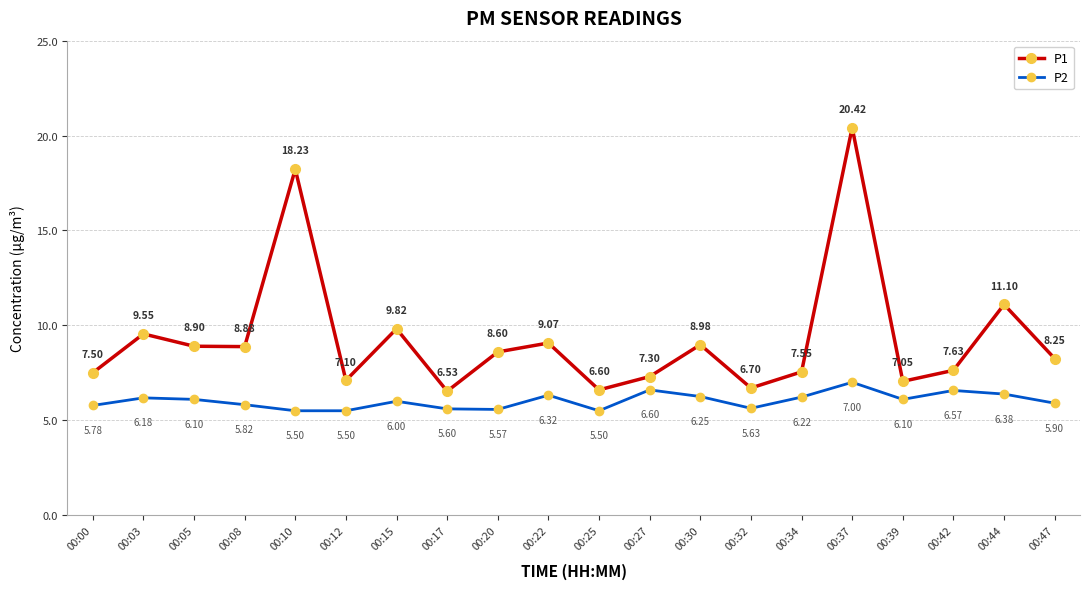

True or false: P1 and P2 cross at least once.

False